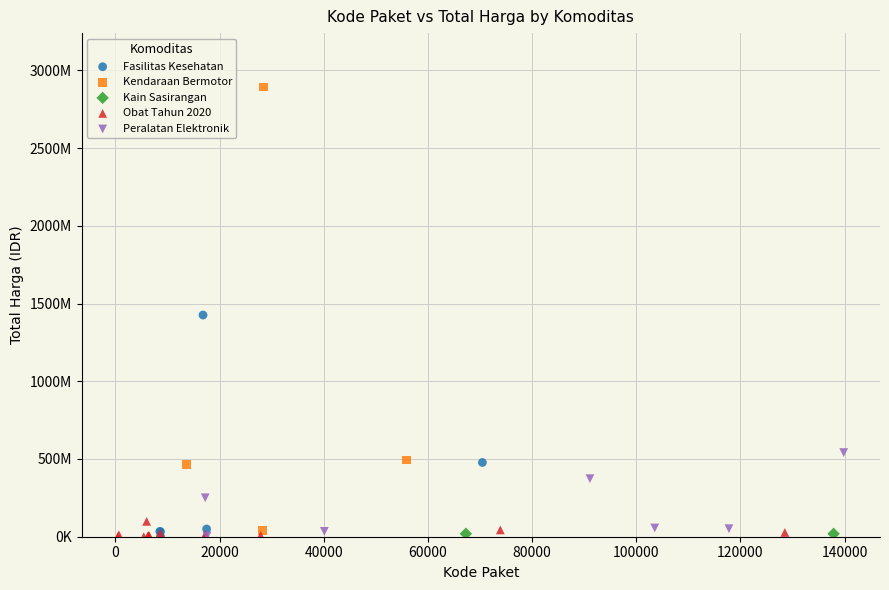

What are all the series names shown in the legend?

Fasilitas Kesehatan, Kendaraan Bermotor, Kain Sasirangan, Obat Tahun 2020, Peralatan Elektronik